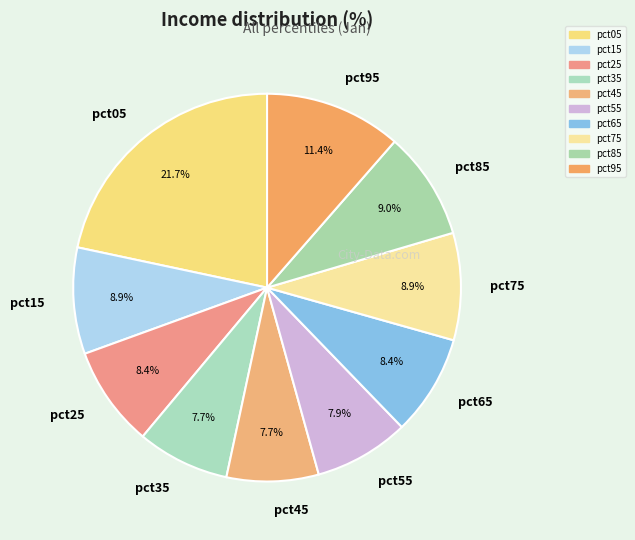

Count the number of slices in the pie.

10